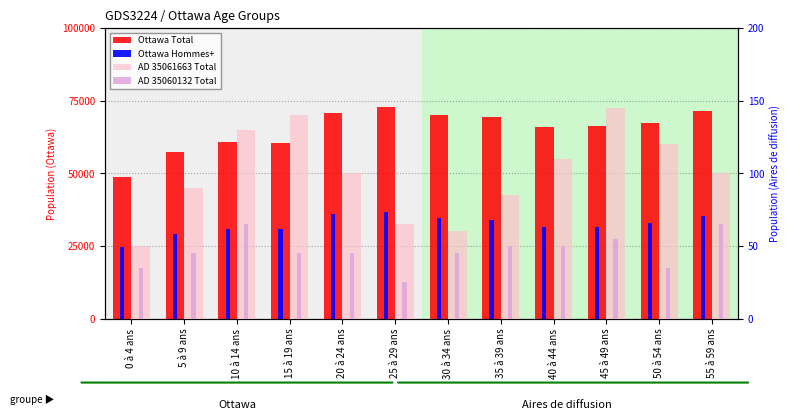

At how many categories does at least one series exceed 58749?

10